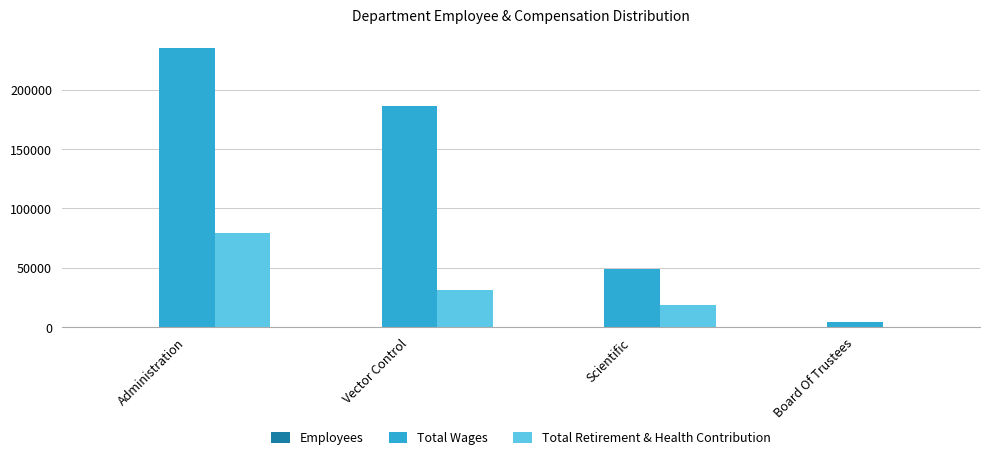

At which label is Total Retirement & Health Contribution closest to 39639?

Vector Control